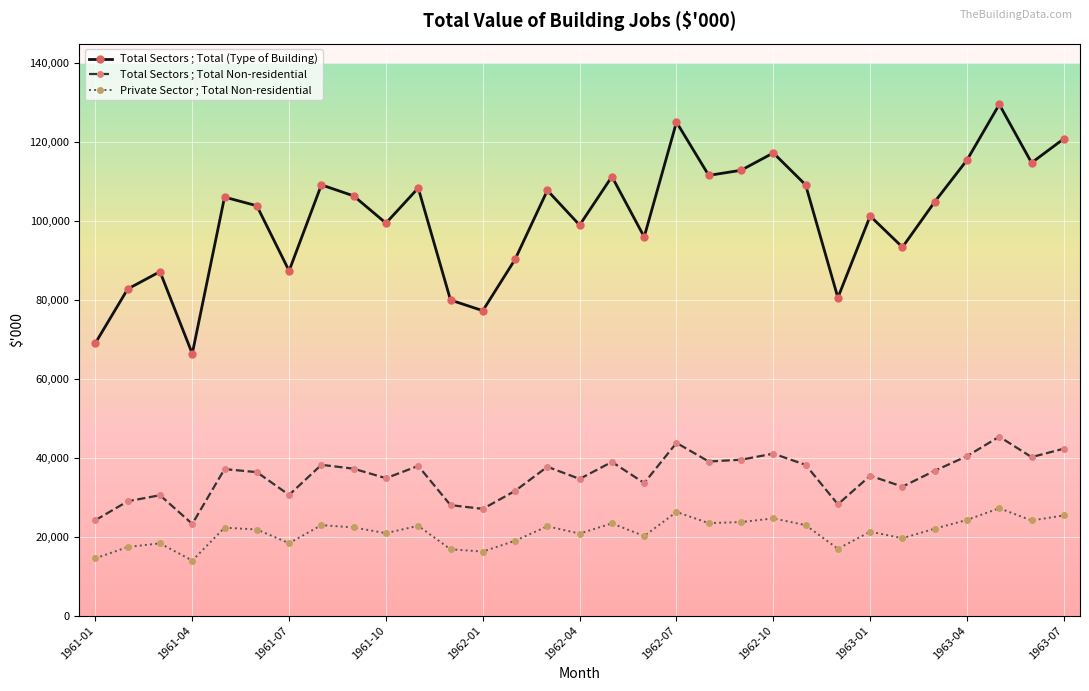

List the series in order of their peak value, highest first.

Total Sectors ; Total (Type of Building), Total Sectors ; Total Non-residential, Private Sector ; Total Non-residential